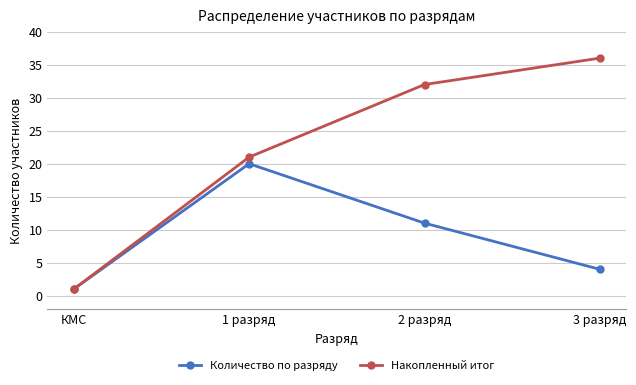

At which label is Накопленный итог closest to 18?

1 разряд